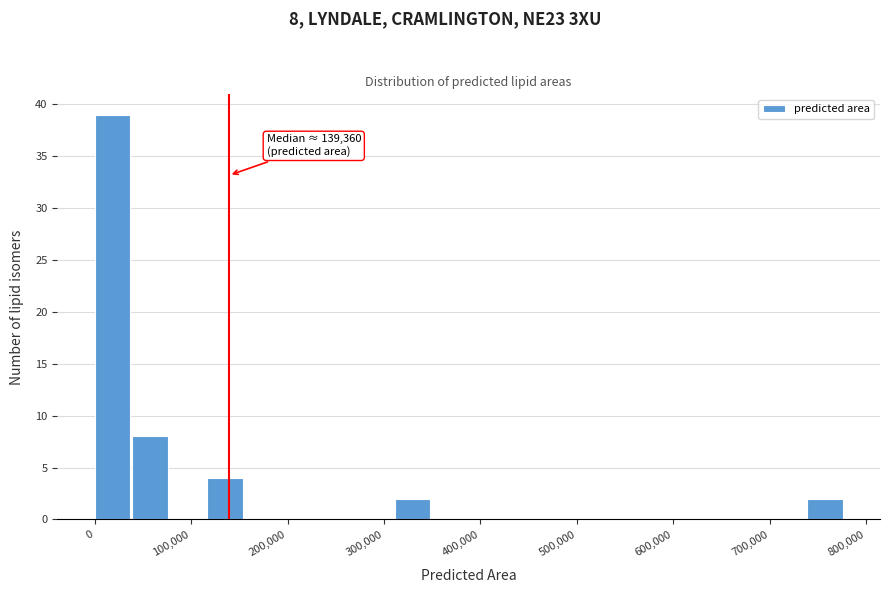

Read against the x-axis, roughly where is the centre of the tallest bar?

20000